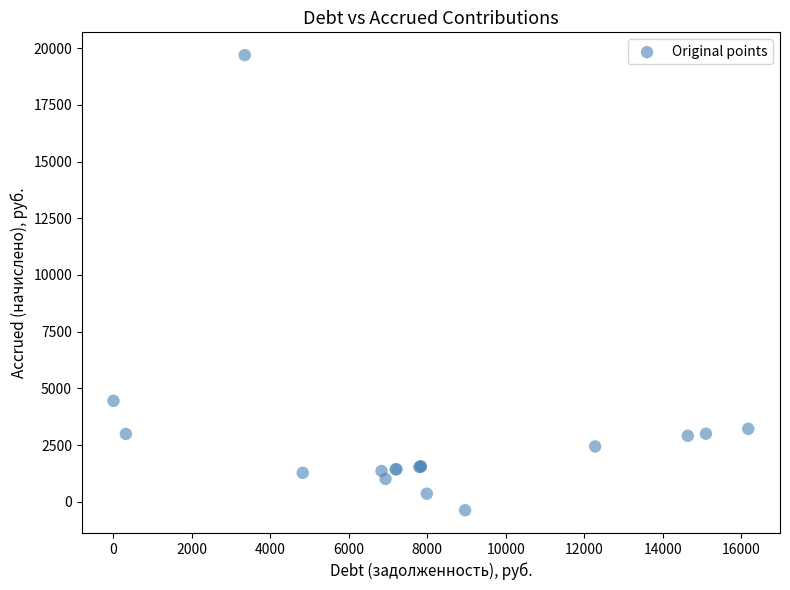

What Y value in the scatter plot is closest to 9659?

4449.8